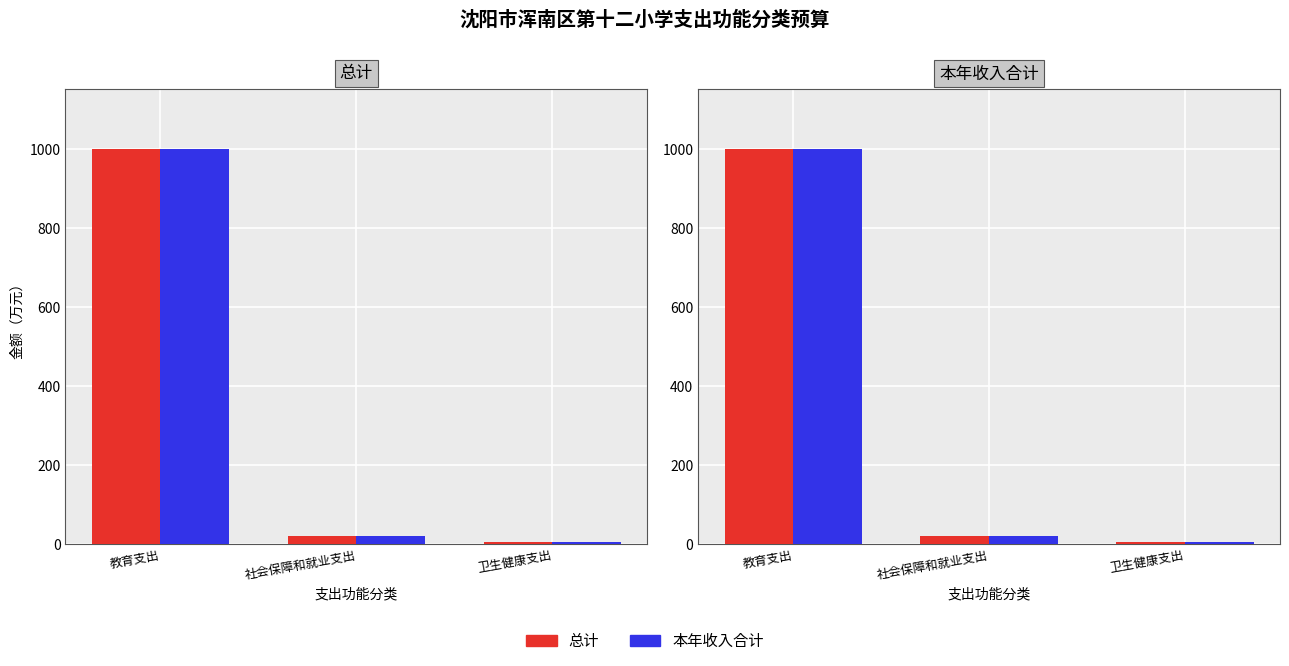

What is the minimum value shown in the chart?

3.7